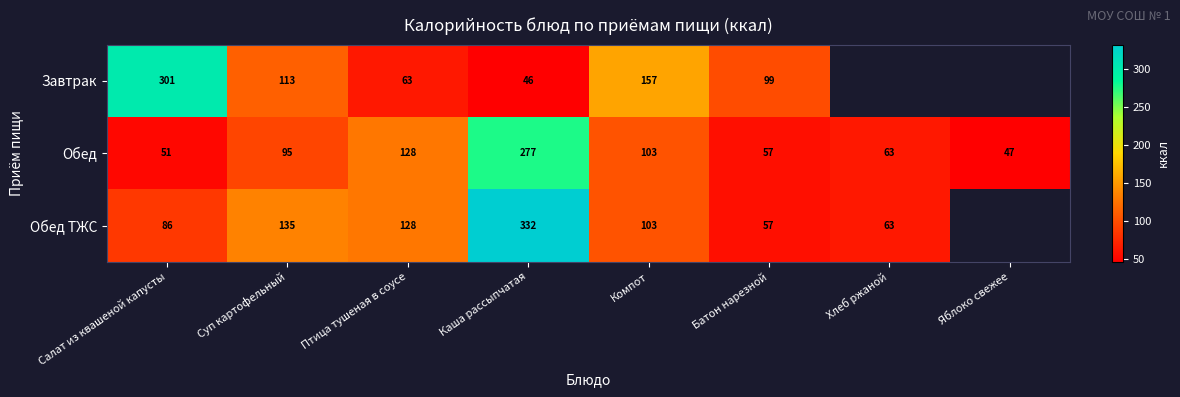

Which series changed the most between Суп картофельный and Батон нарезной?

Обед ТЖС